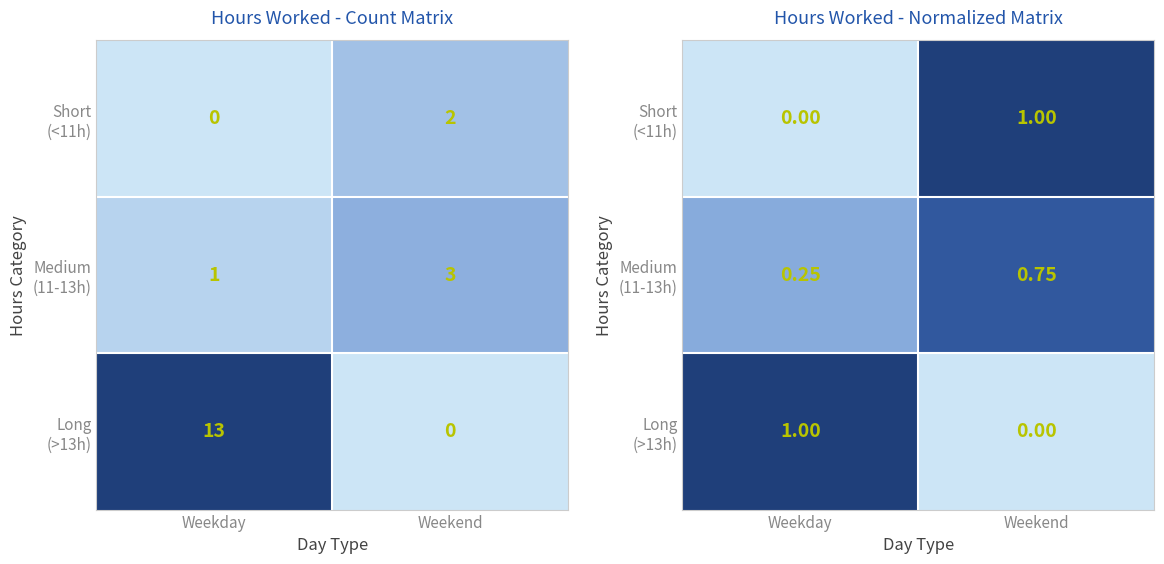

What is the average value of the Short (<11h) series?

0.5